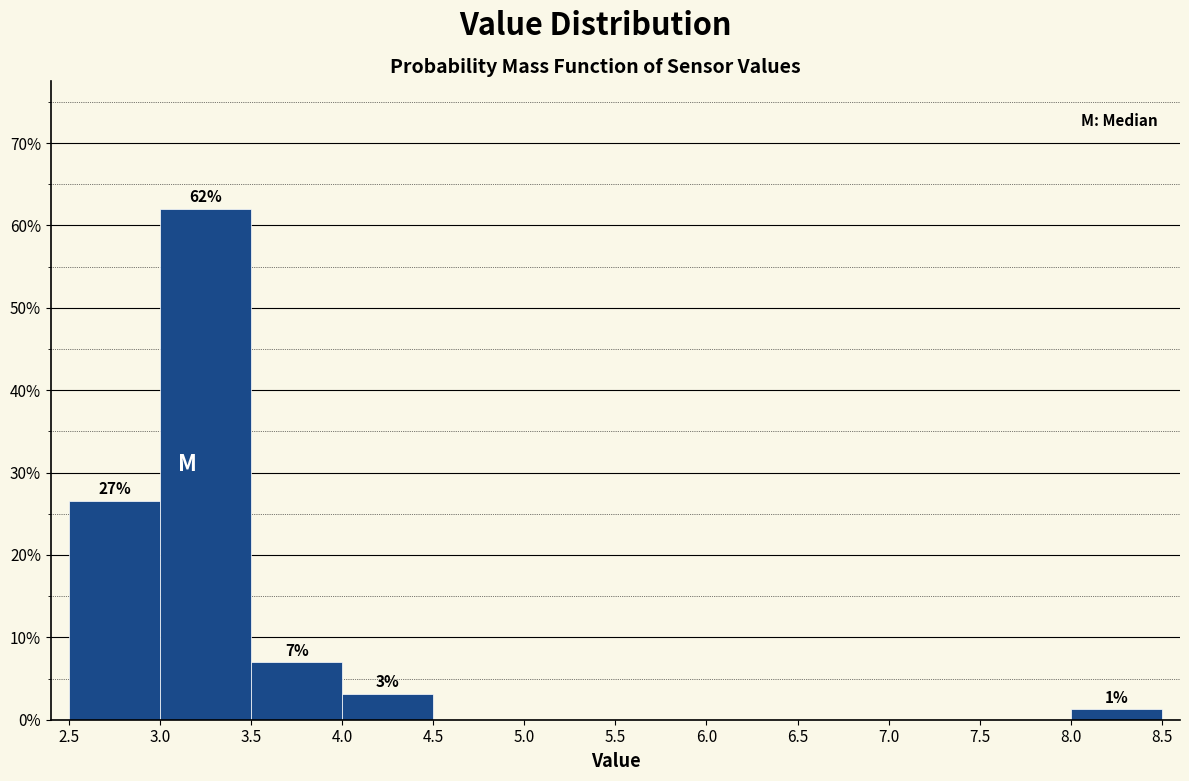

Which range on the x-axis has the tallest bar?

3.0 to 3.5